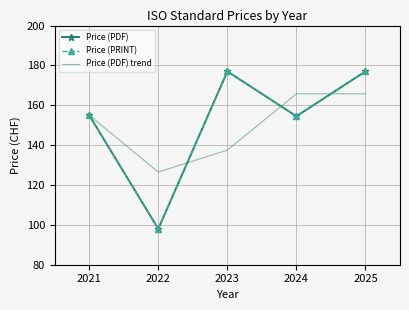

What are all the series names shown in the legend?

Price (PDF), Price (PRINT), Price (PDF) trend